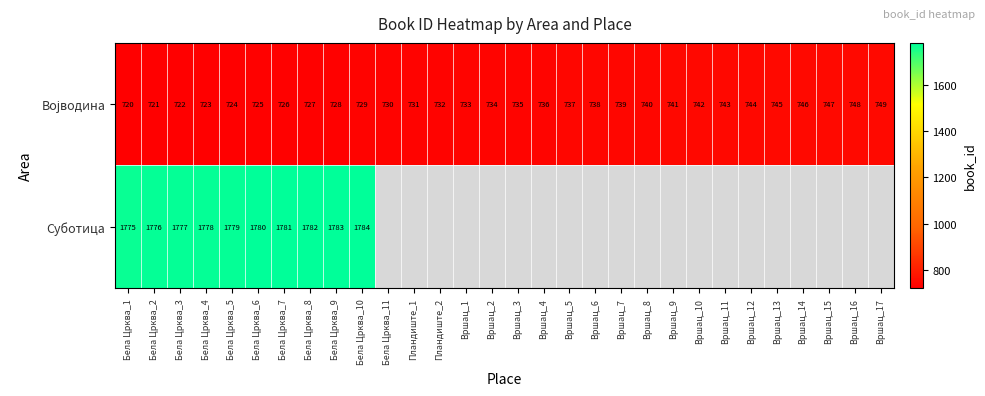

What is the spread (max minus min) of values at Бела Црква_3?

1055